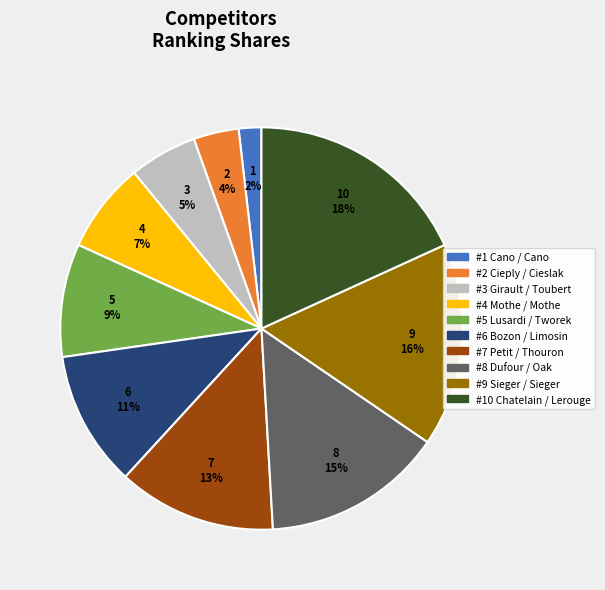

How many segments does this pie chart have?

10